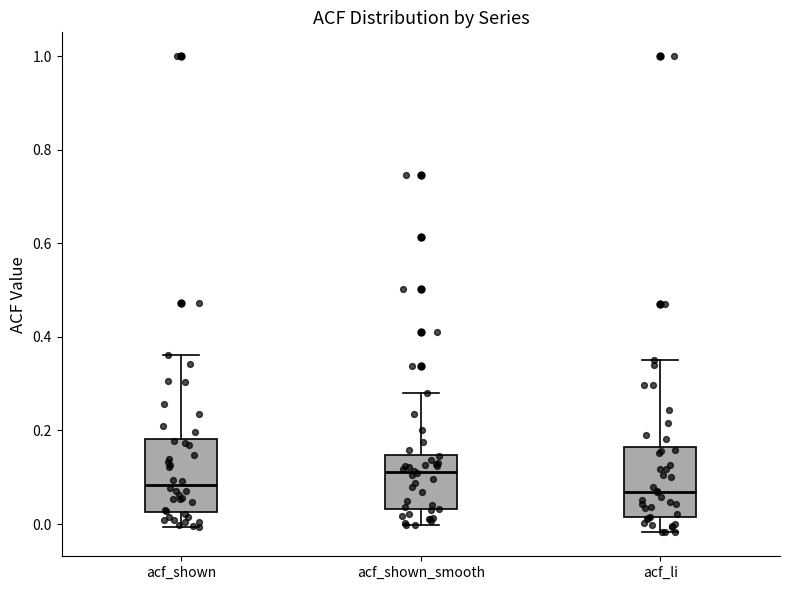

Where does the upper whisker of the box for acf_shown end on the y-axis? The values are not printed on the chart, so give them approximately, as read against the axis.

0.36